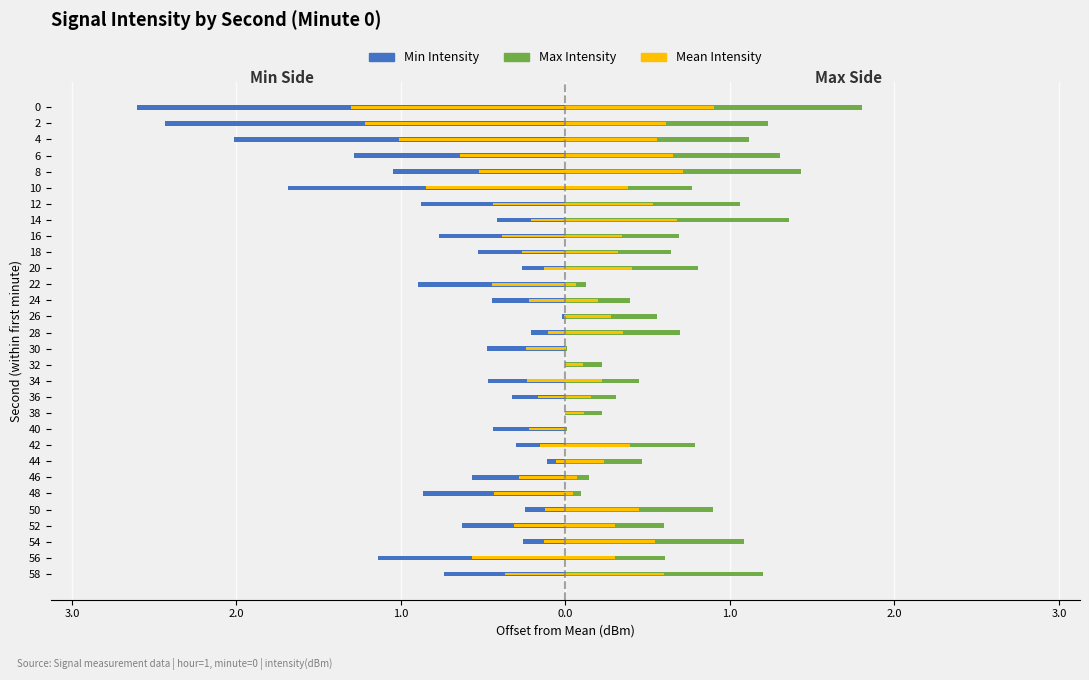

What is the total value across all series at 36?

-0.2